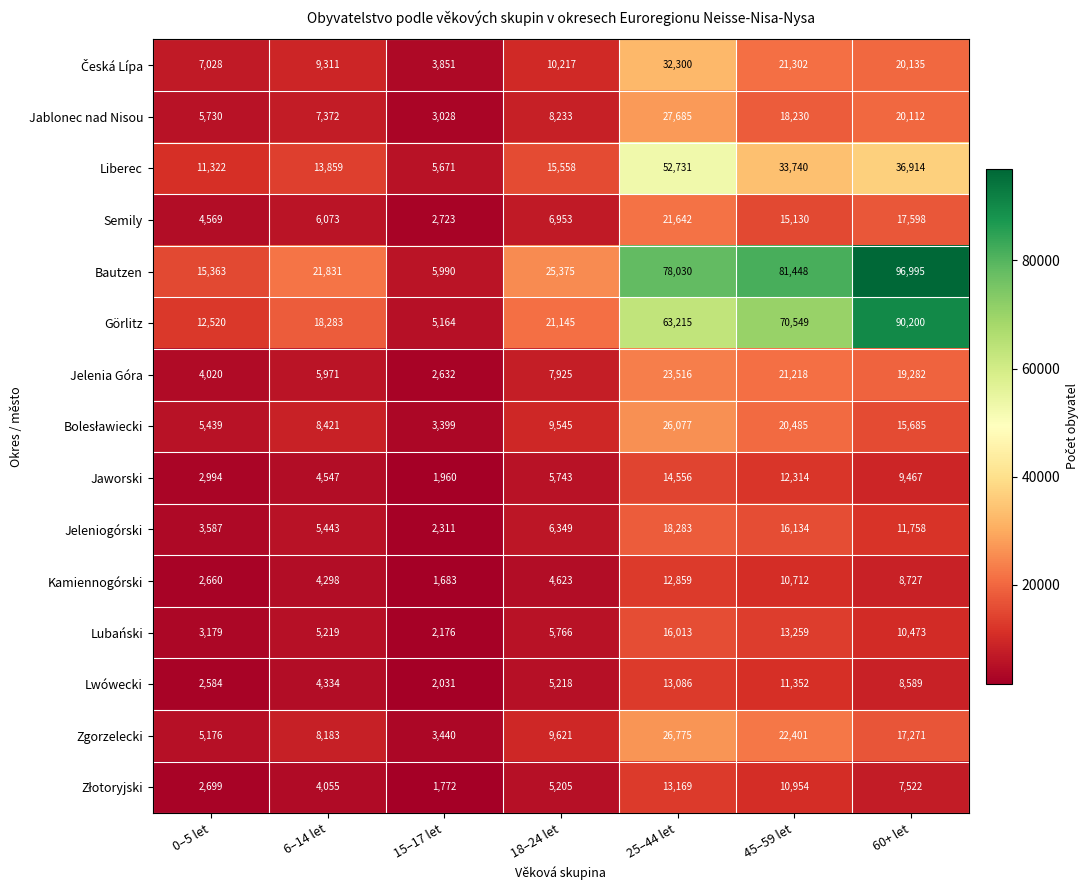

Rank the categories by Liberec value from lowest to highest.

15–17 let, 0–5 let, 6–14 let, 18–24 let, 45–59 let, 60+ let, 25–44 let